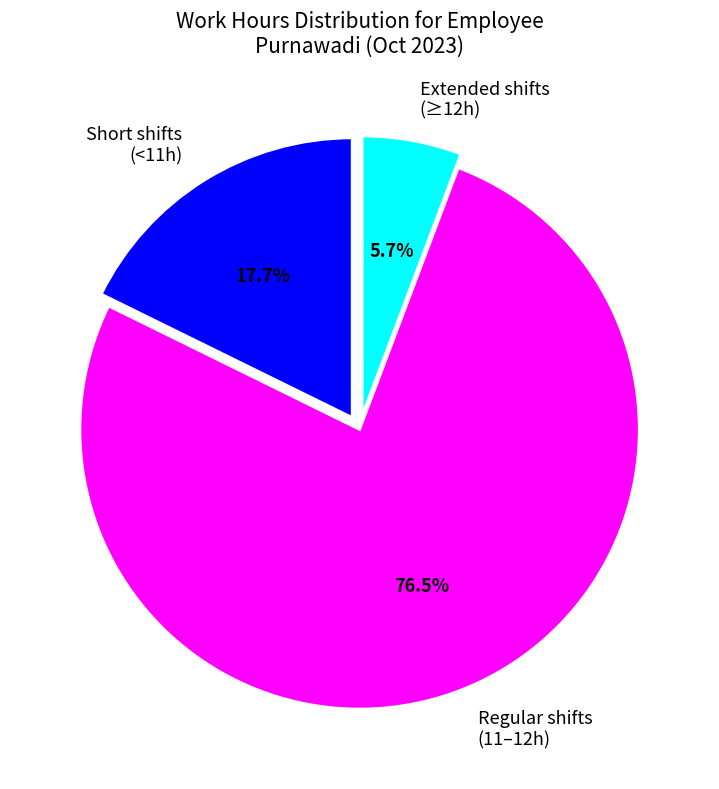

What percentage do Extended shifts (≥12h) and Regular shifts (11–12h) together represent?

82.3%